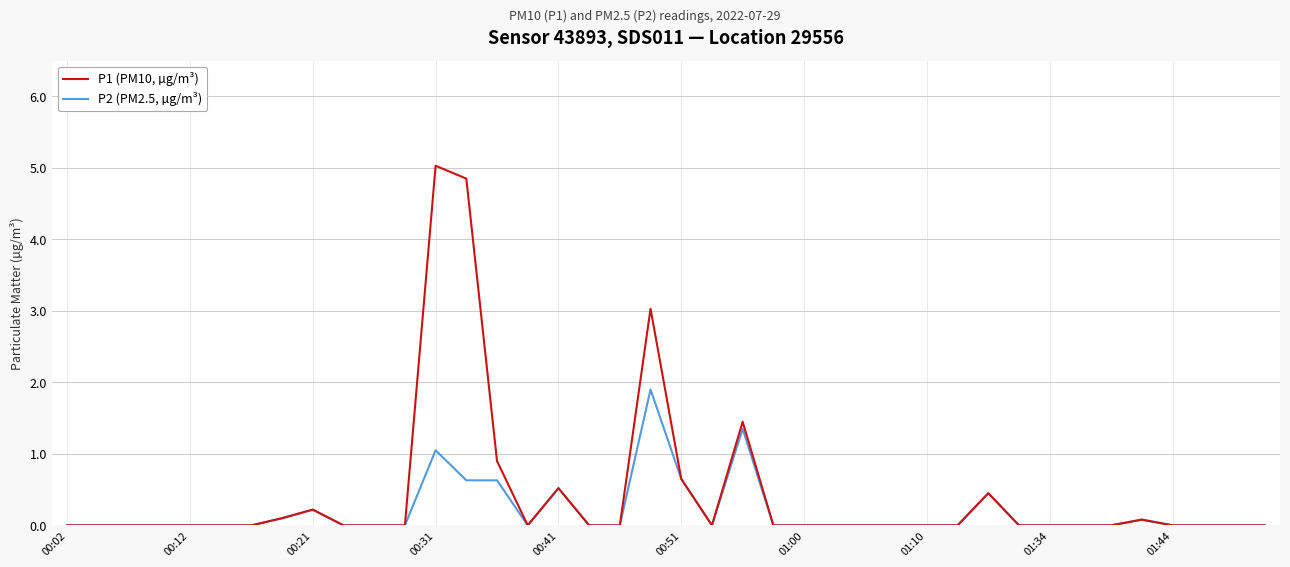

What is the highest value of the P1 (PM10, µg/m³) series?

5.0